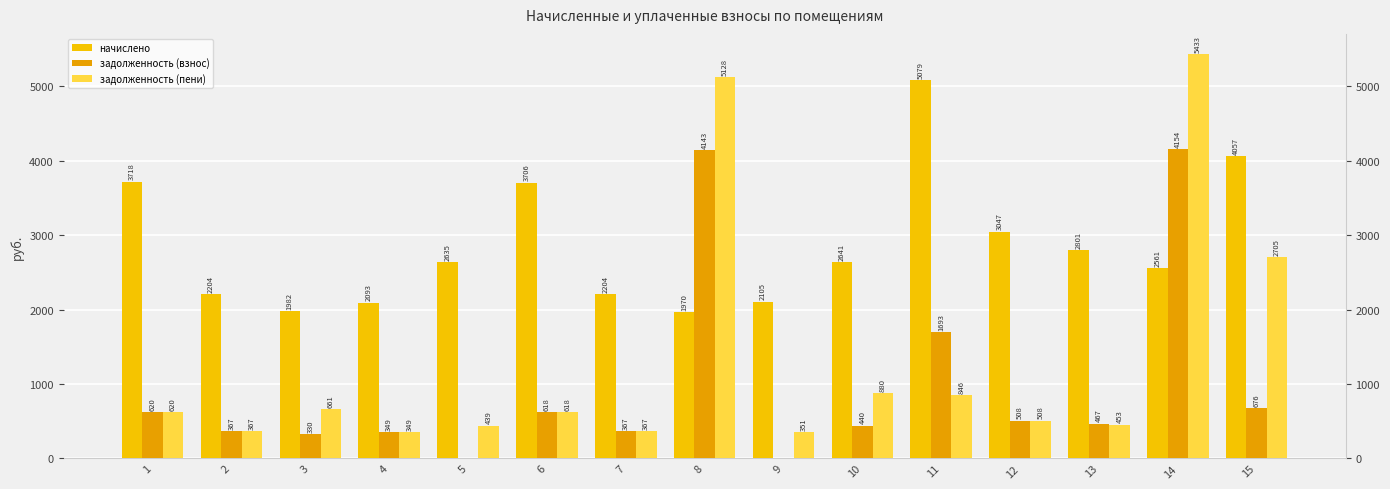

Is it true that начислено equals 4056.8 at 15?

True